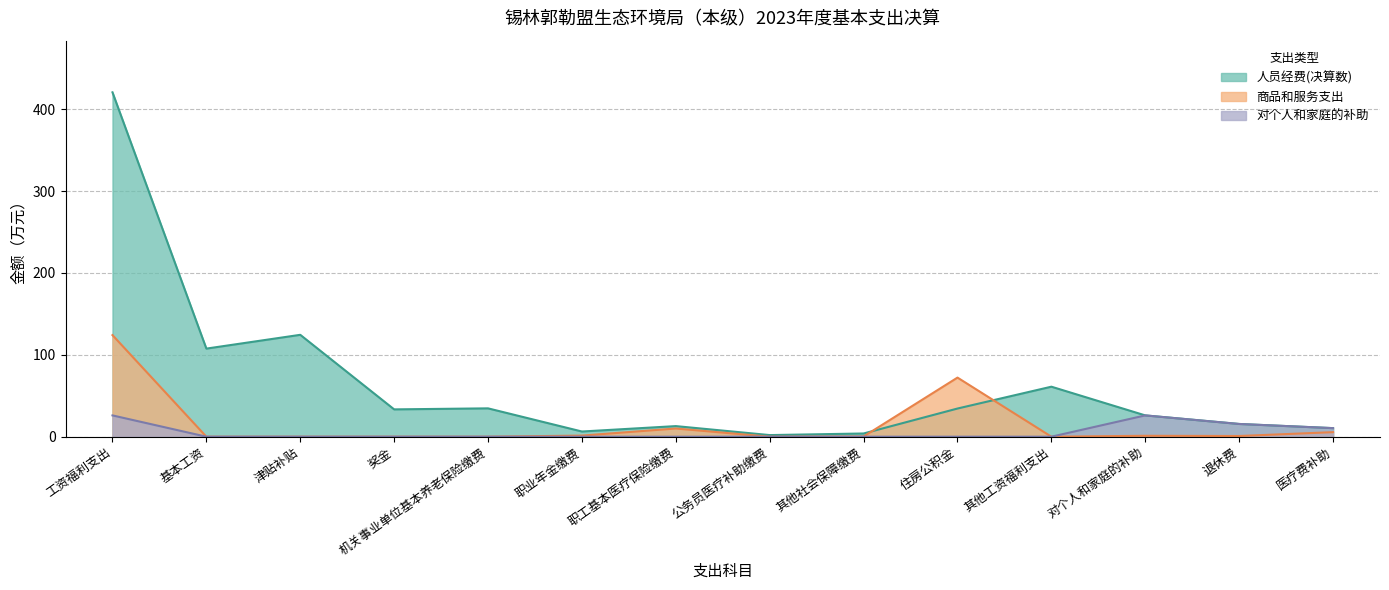

What is the label of the 4th point from the right?

其他工资福利支出